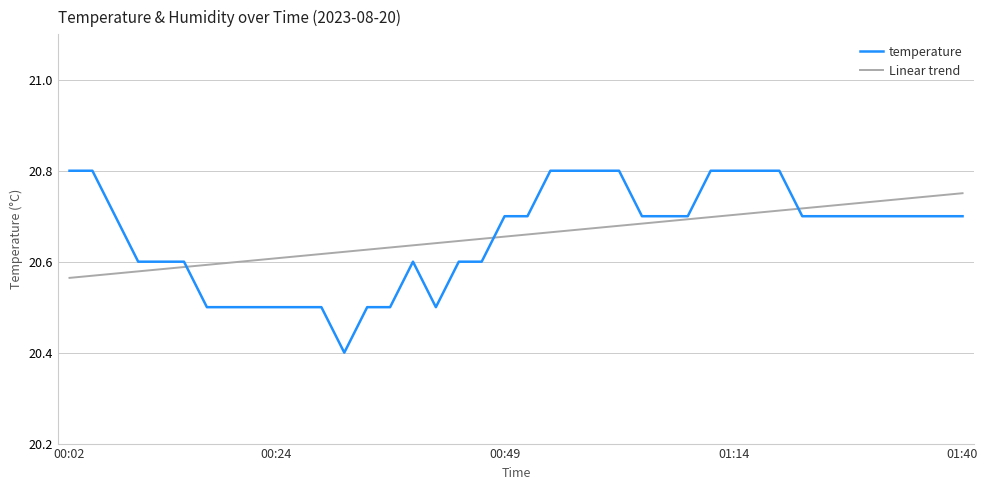

Which series has the largest range (max minus min)?

temperature